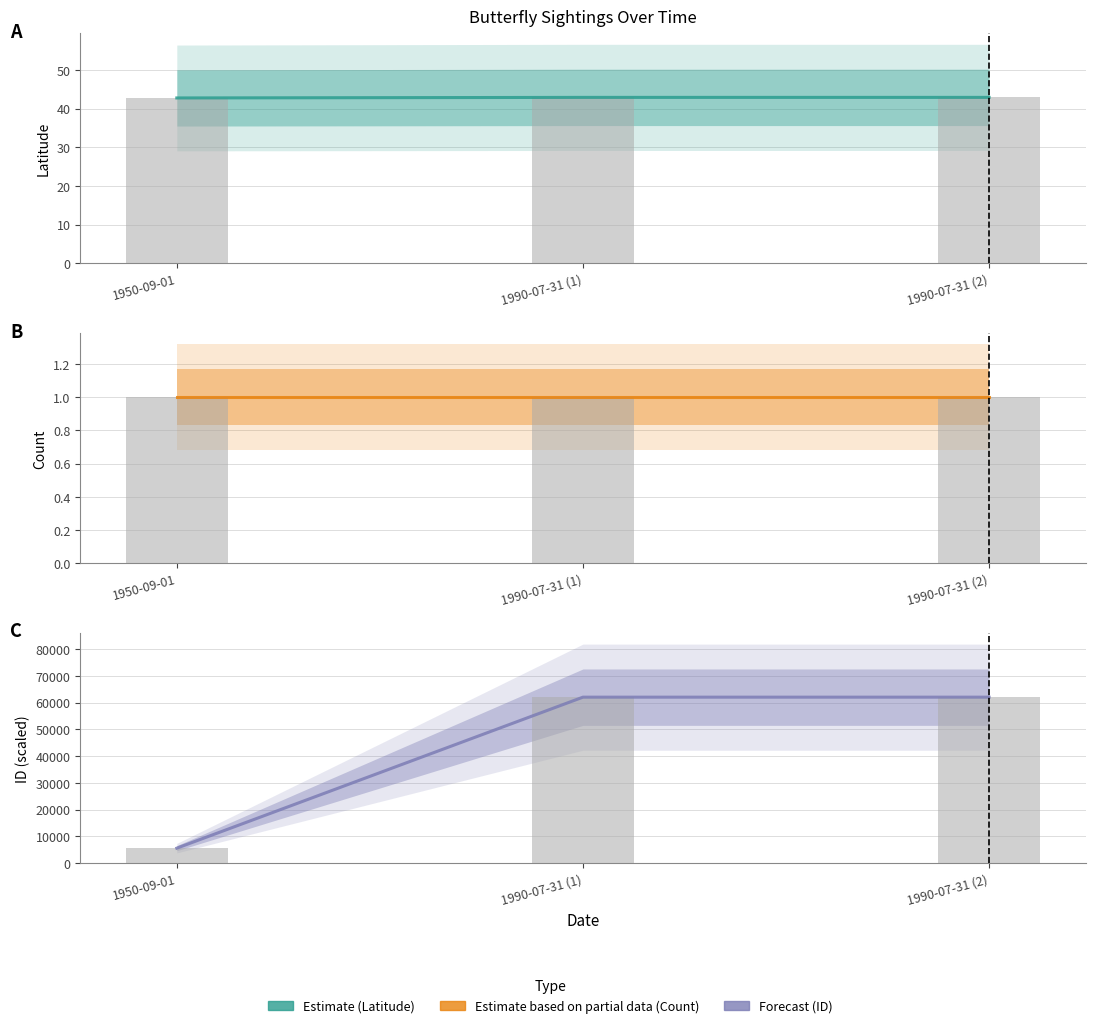

What is the value of the Latitude (observed) bar at the 1st from the left?

42.7